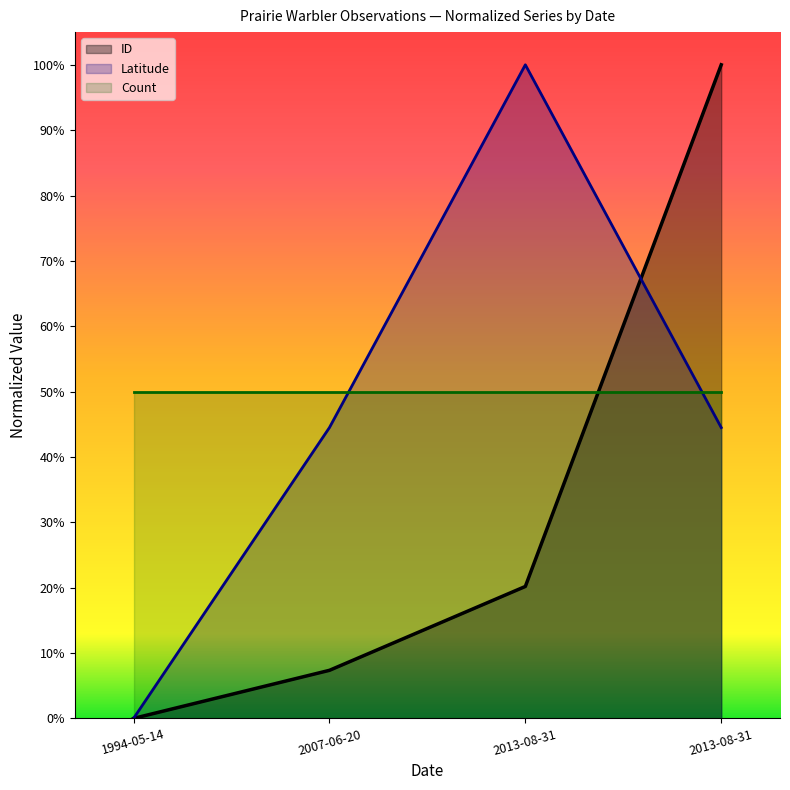

Rank the series by their average value, from highest to lowest.

Count, Latitude, ID